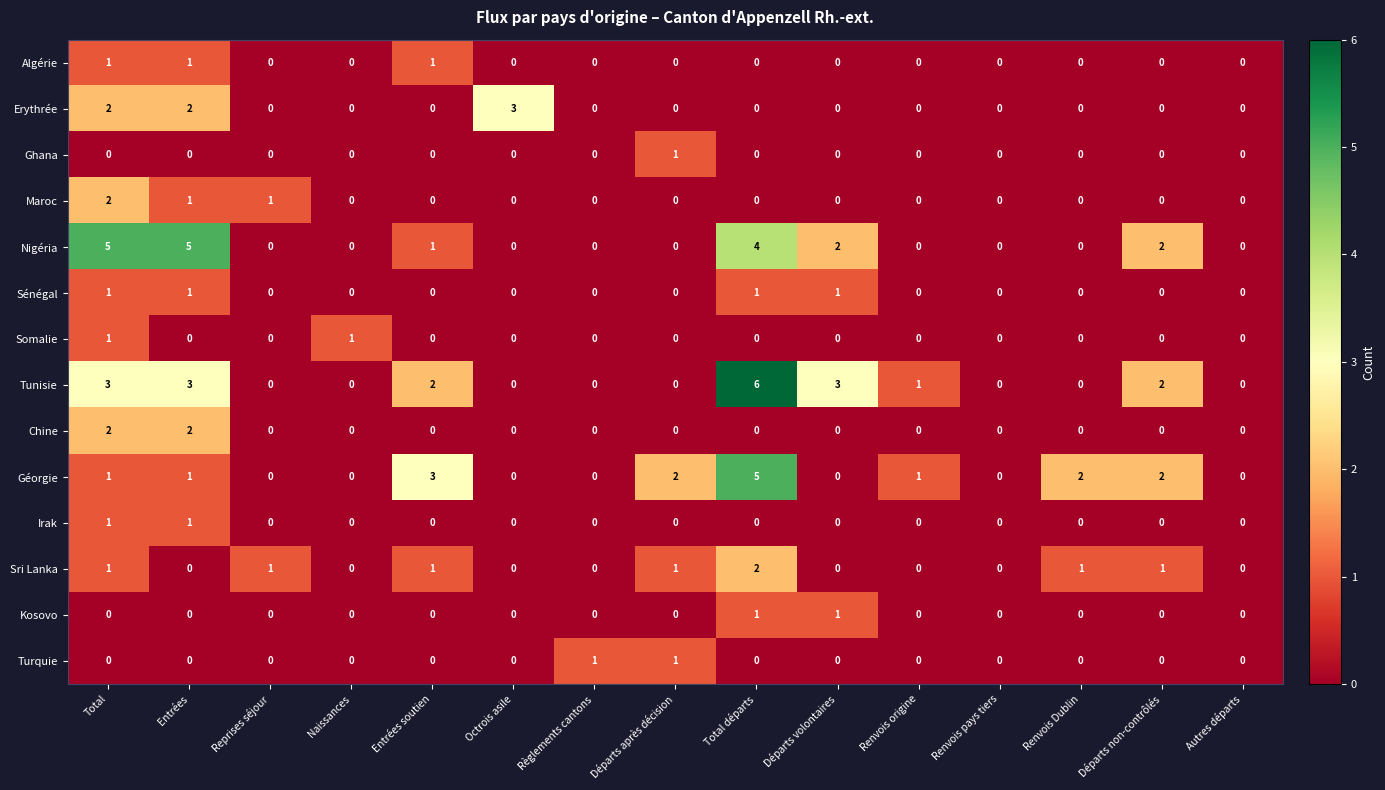

What is the sum of all Erythrée values?

7